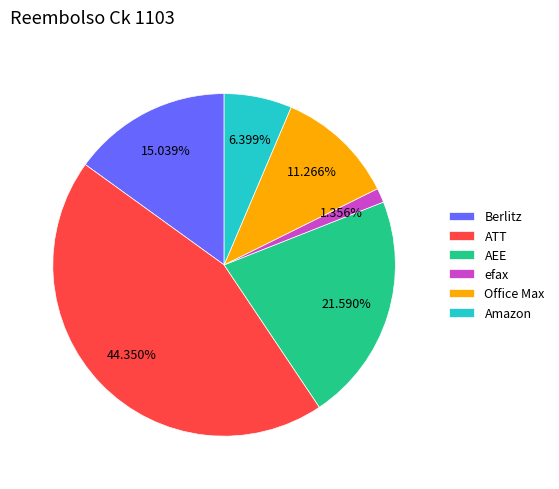

To the nearest percent, what portion does efax represent?

1%